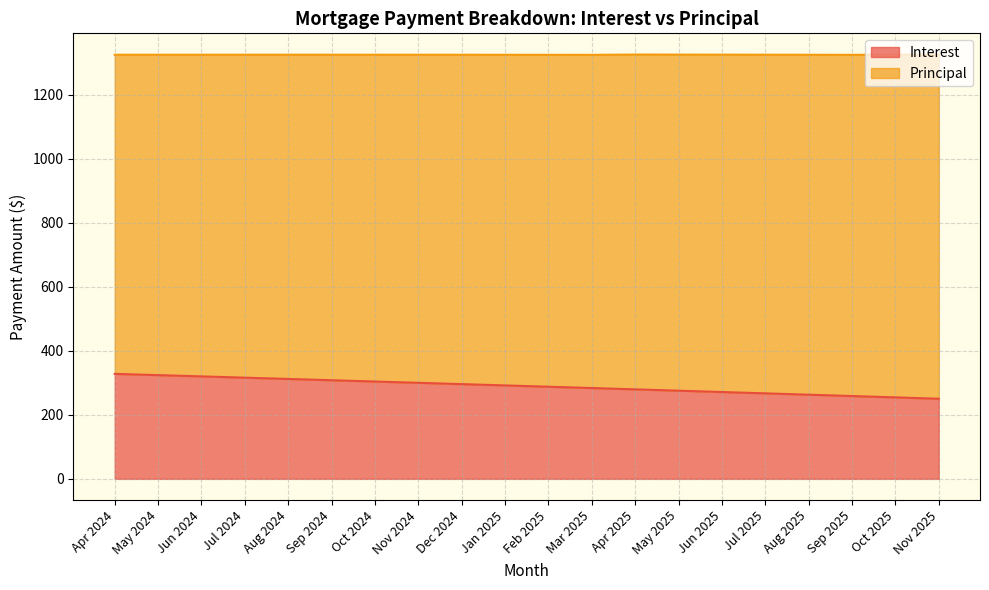

What is the change in value from Dec 2024 to May 2025?

-20.5